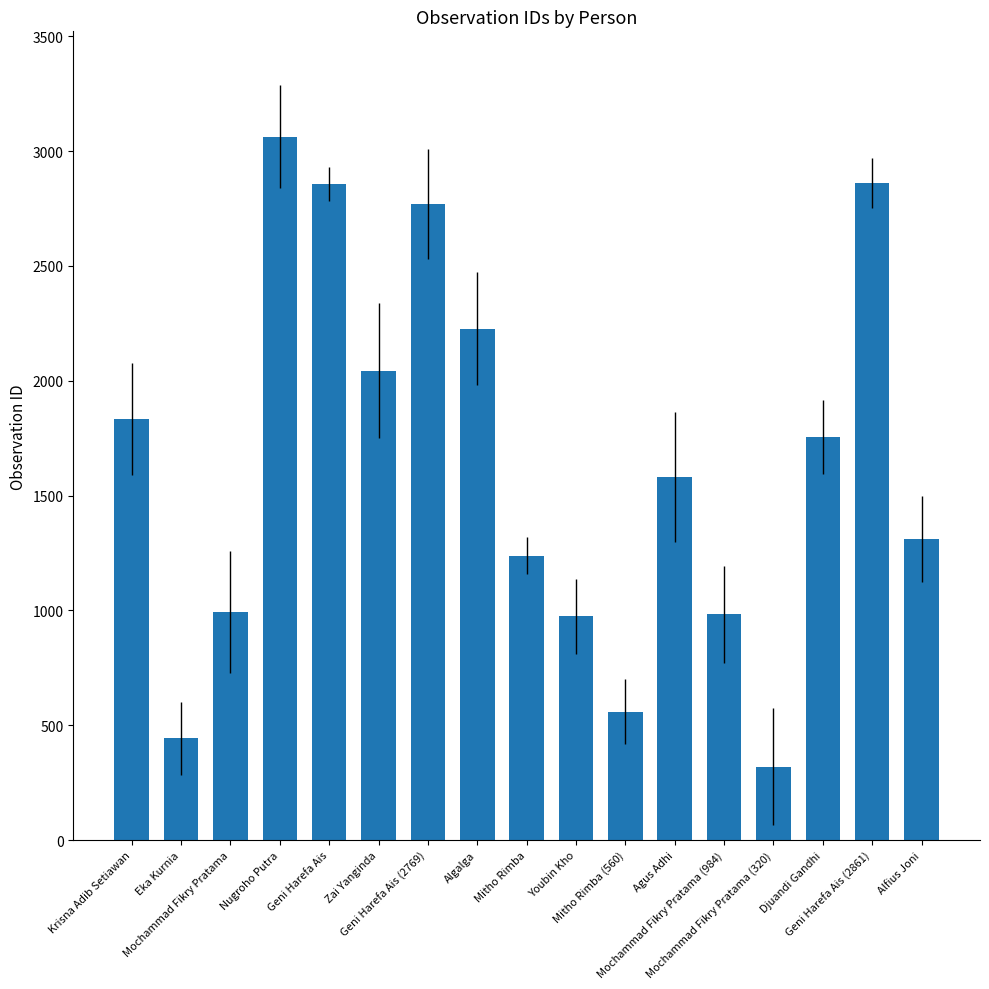

Approximately how many times larger is the value at Alfius Joni compared to Zai Yanginda?

0.6